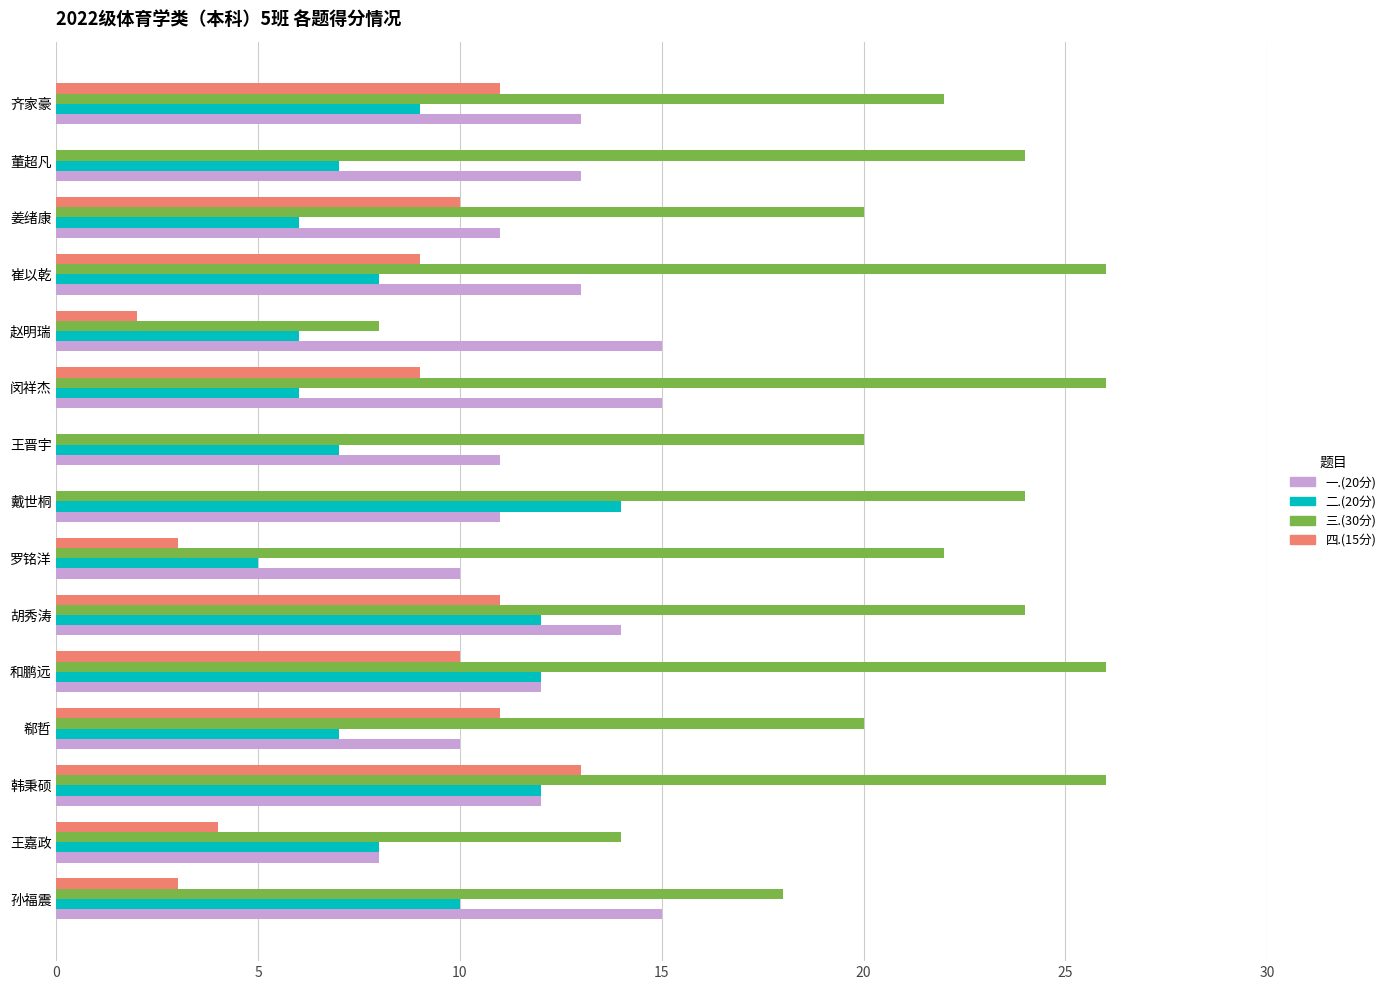

The 一.(20分) series shows 25 at 孙福震. True or false?

False